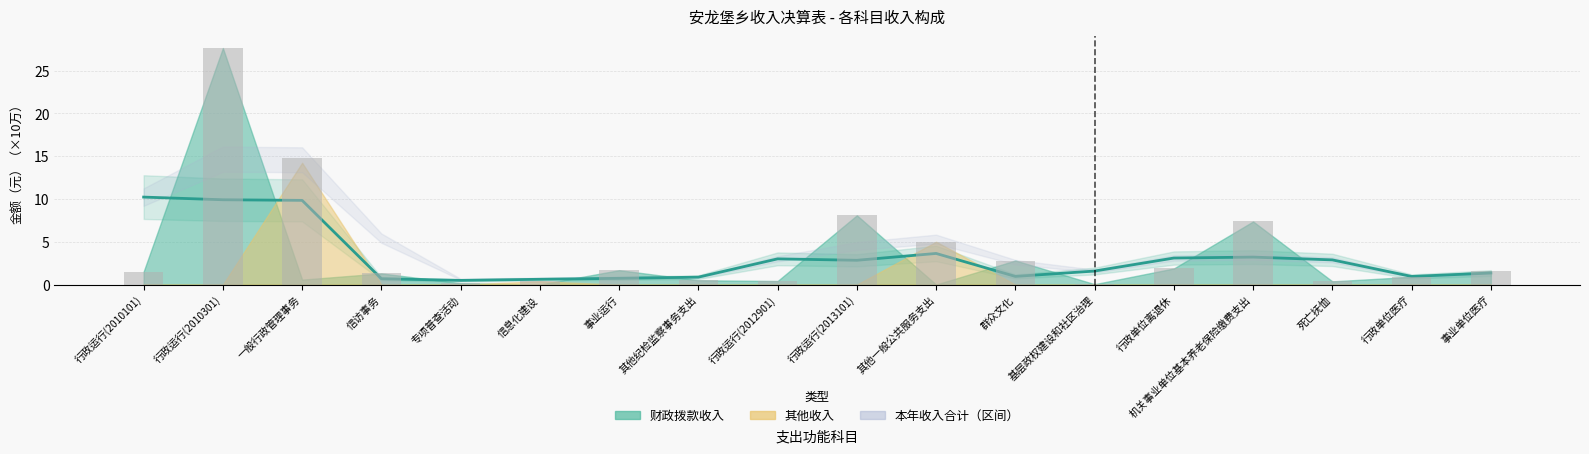

What is the change in value from 其他一般公共服务支出 to 行政单位离退休?

-0.5